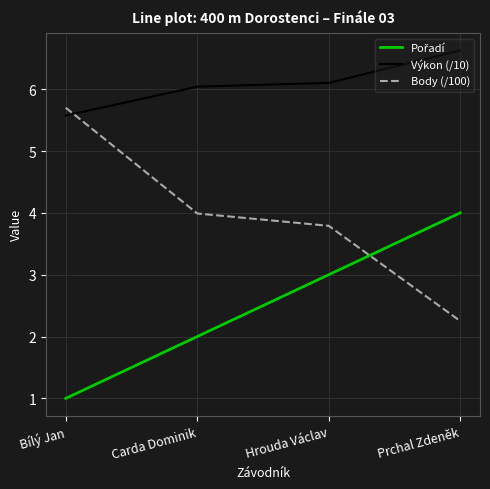

Which series has the largest total across all categories?

Výkon (/10)